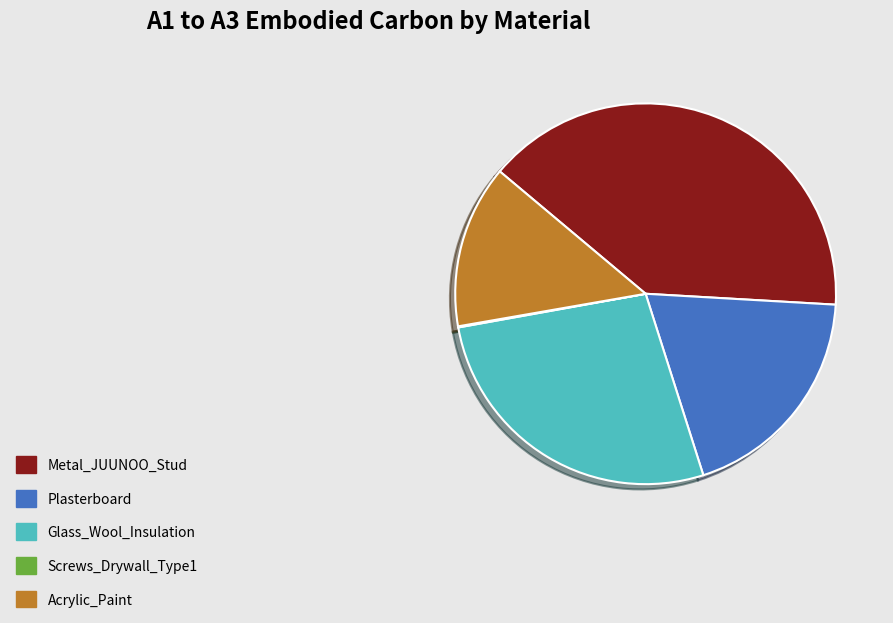

Is the sum of Plasterboard and Acrylic_Paint greater than half?

No